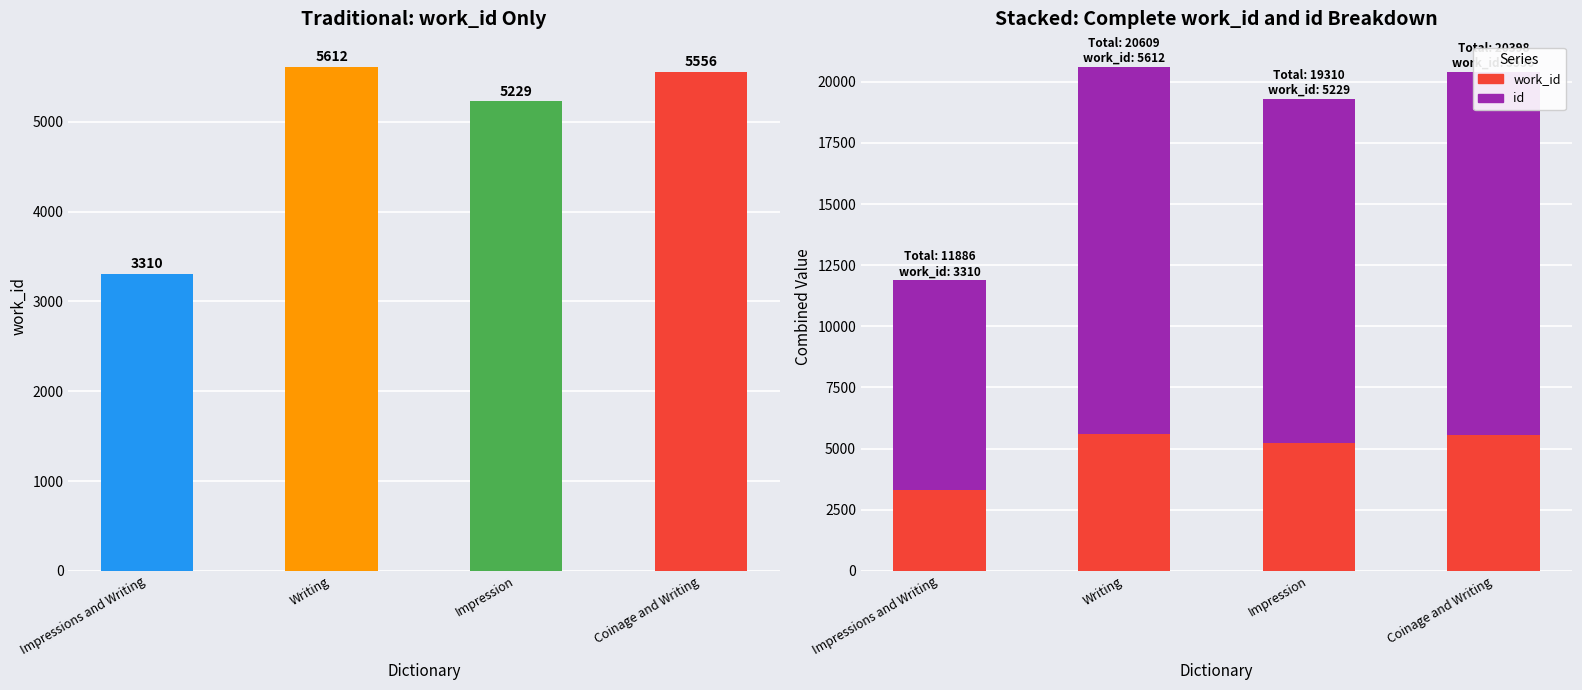

What value does the work_id series have at Writing?

5612